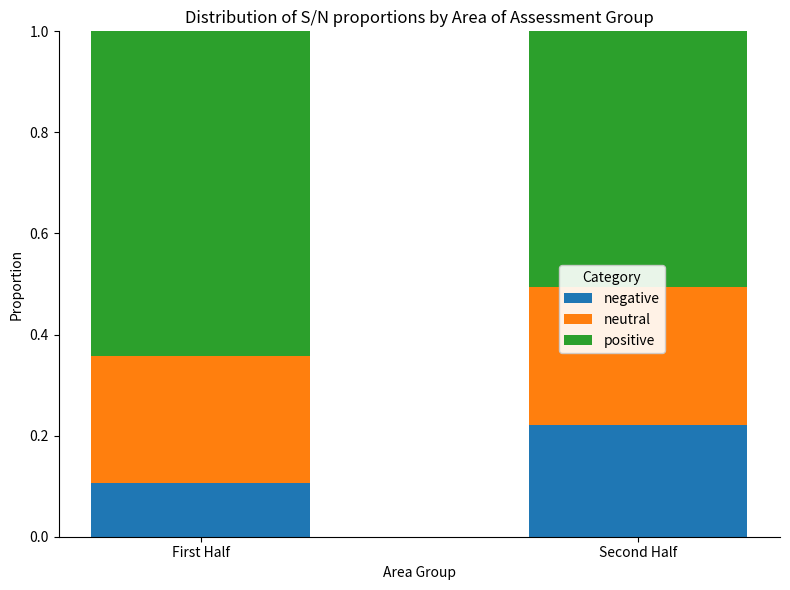

Rank the categories by positive value from highest to lowest.

First Half, Second Half